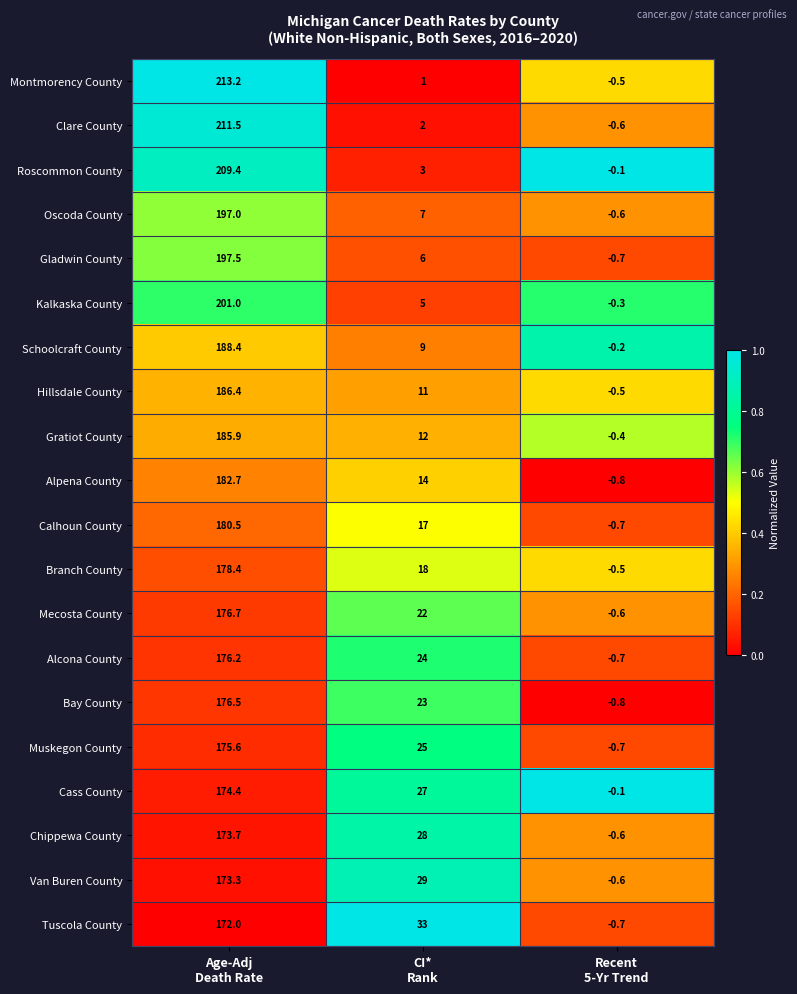

What is the minimum value shown in the chart?

-0.8